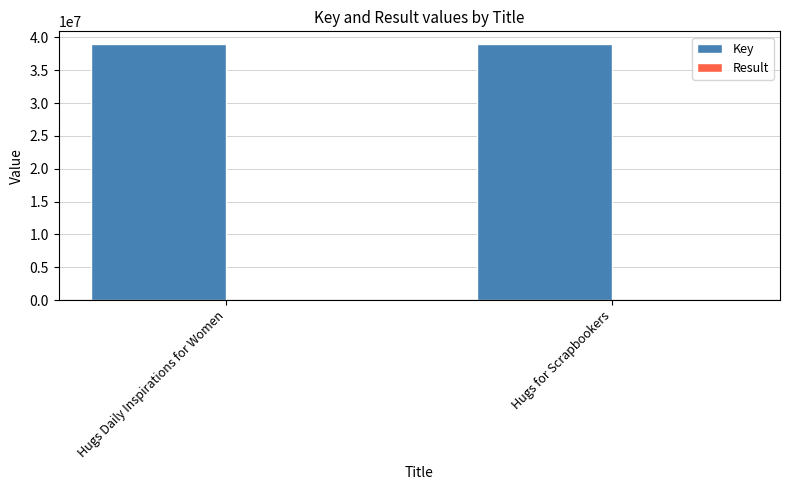

What is the sum of all Key values?

77956816